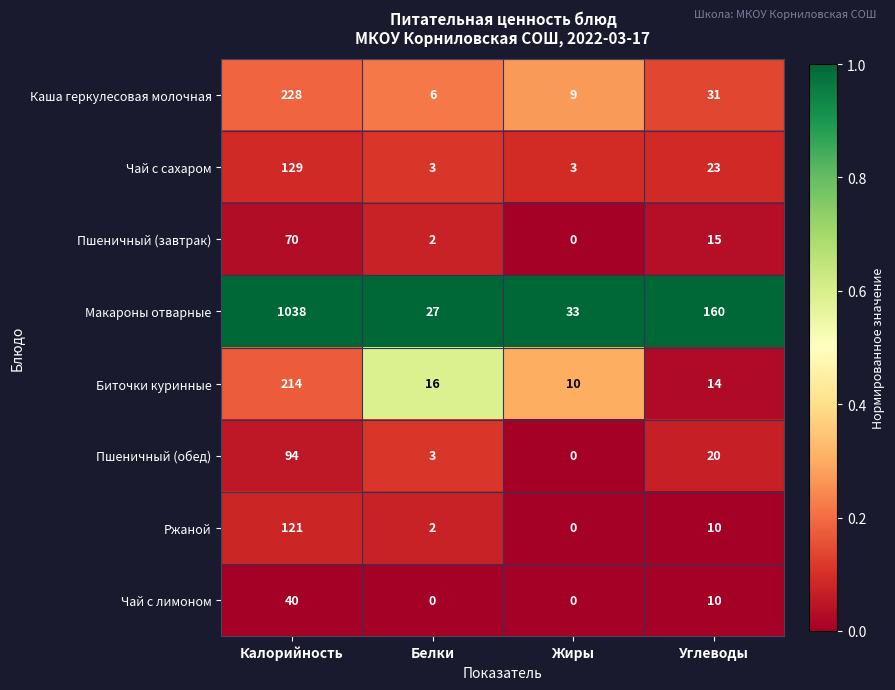

What is the spread (max minus min) of values at Белки?

27